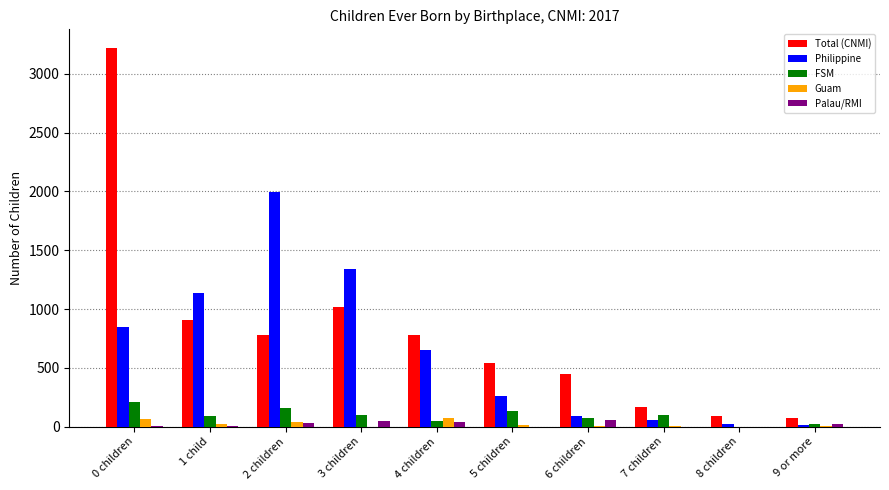

Which series changed the most between 0 children and 8 children?

Total (CNMI)